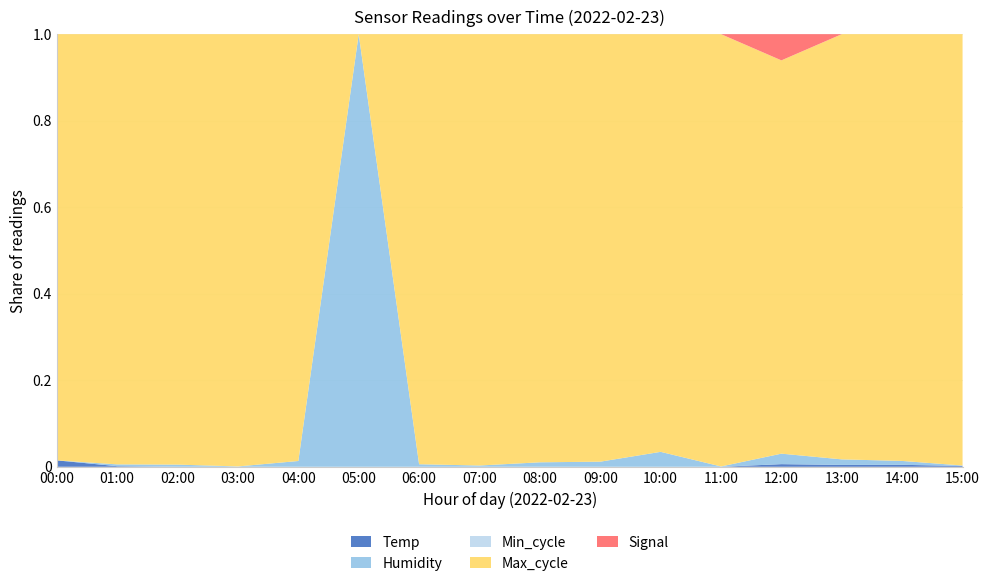

Reading left to right, list all the values displayed in this chart.

Temp: 18.9	18.7	18.6	18.6	18.6	18.6	18.6	18.6	18.6	18.6	18.6	18.6	18.7	18.7	18.7	18.8
Humidity: 59.0	59.3	59.5	59.5	59.5	59.5	59.5	59.5	59.5	59.5	59.5	59.5	59.4	59.3	59.2	59.1
Min_cycle: 28.0	28.0	28.0	28.0	28.0	28.0	28.0	28.0	28.0	28.0	28.0	28.0	28.0	28.0	28.0	28.0
Max_cycle: 1271.0	1323.0	1351.0	1906.0	1288.0	1251.0	1336.0	1424.0	1299.0	1293.0	1265.0	1955.0	1266.0	1274.0	1273.0	1355.0
Signal: -68.0	-68.0	-68.0	-68.0	-68.0	-68.0	-68.0	-68.0	-68.0	-68.0	-68.0	-68.0	-67.0	-68.0	-68.0	-68.0